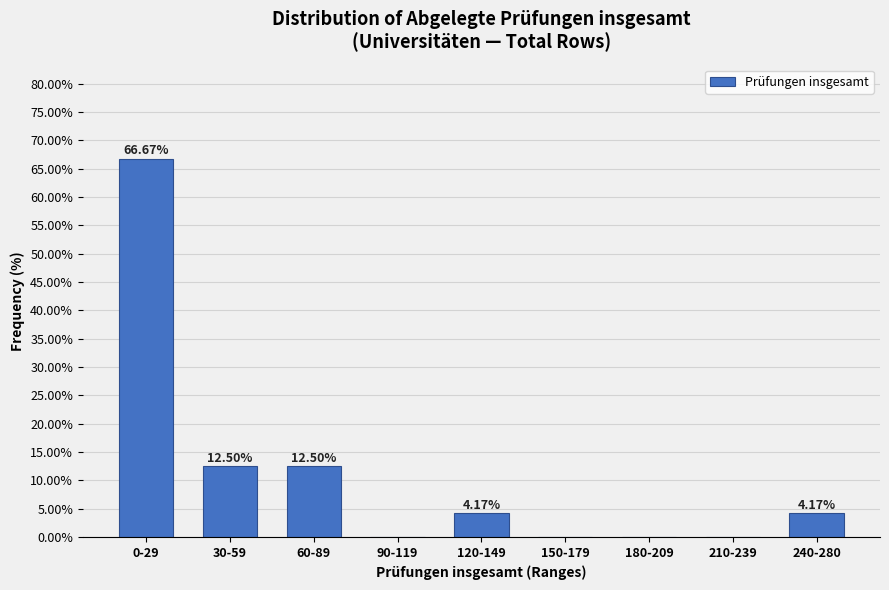

What is the sum of all values?

100.0